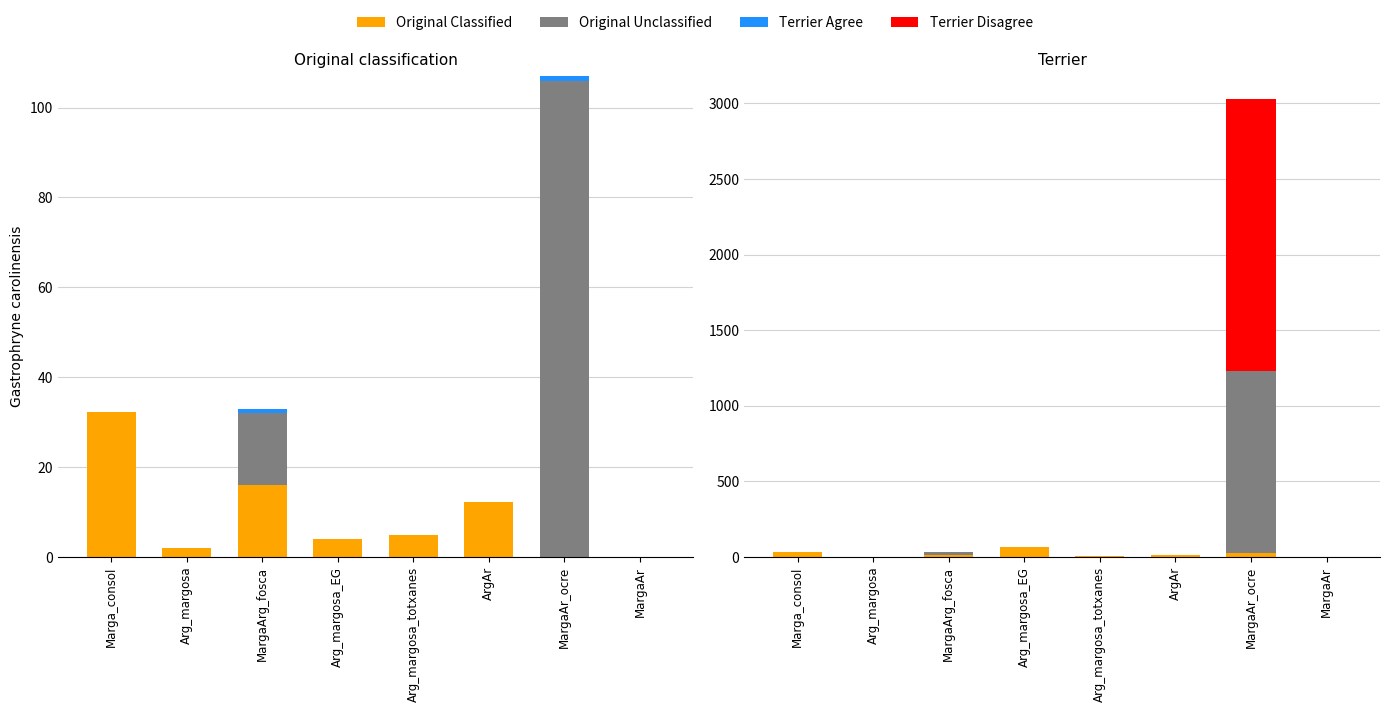

Are the bars horizontal?

No